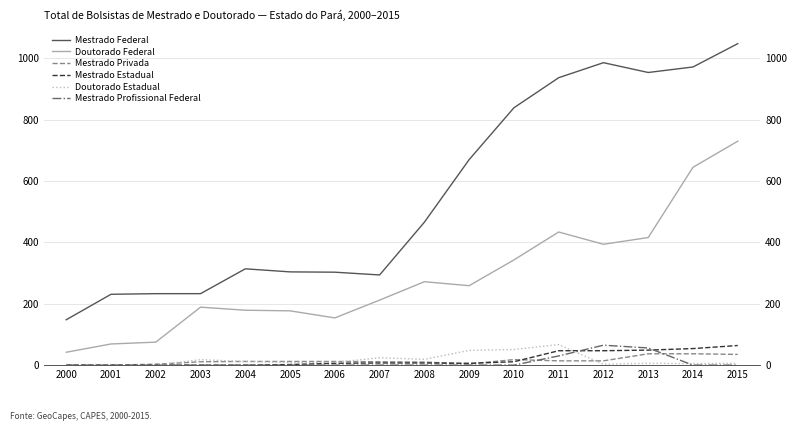

Reading right to left, extract all data points from this chart.

Mestrado Federal: 1048	972	954	986	937	839	670	466	294	303	304	314	233	233	231	148
Doutorado Federal: 730	645	416	394	434	343	259	272	212	154	177	179	189	75	69	42
Mestrado Privada: 35	37	37	14	14	18	4	10	11	12	12	12	11	3	0	0
Mestrado Estadual: 64	54	49	47	47	11	6	7	7	6	2	0	0	0	0	0
Doutorado Estadual: 6	5	6	3	67	51	48	19	24	9	9	12	18	0	0	0
Mestrado Profissional Federal: 0	0	56	65	30	0	0	0	0	0	0	0	0	0	0	0